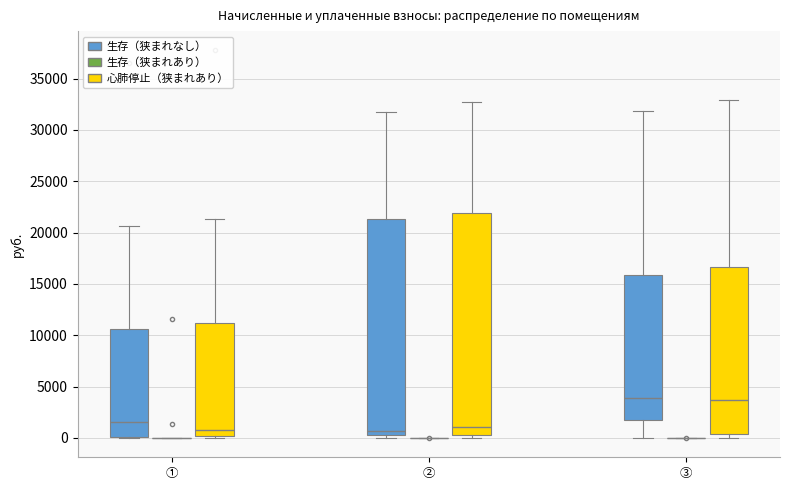

Reading left to right, read every box against the y-axis: the position of its median line, the range the box covers, and the ends of its whiskers. The values are not printed on the chart, so give them approximately, as read against the axis.

① (生存（狭まれなし）): median 1500, box 0 to 10500, whiskers 0 to 20500
① (生存（狭まれあり）): box collapsed to a line at 0, whiskers 0 to 0
① (心肺停止（狭まれあり）): median 1000, box 0 to 11000, whiskers 0 (just below the box's lower edge) to 21500
② (生存（狭まれなし）): median 500 (just above the box's lower edge), box 500 to 21500, whiskers 0 to 31500
② (生存（狭まれあり）): box collapsed to a line at 0, whiskers 0 to 0
② (心肺停止（狭まれあり）): median 1000, box 0 to 22000, whiskers 0 (just below the box's lower edge) to 33000
③ (生存（狭まれなし）): median 4000, box 1500 to 16000, whiskers 0 to 32000
③ (生存（狭まれあり）): box collapsed to a line at 0, whiskers 0 to 0
③ (心肺停止（狭まれあり）): median 3500, box 500 to 16500, whiskers 0 to 33000